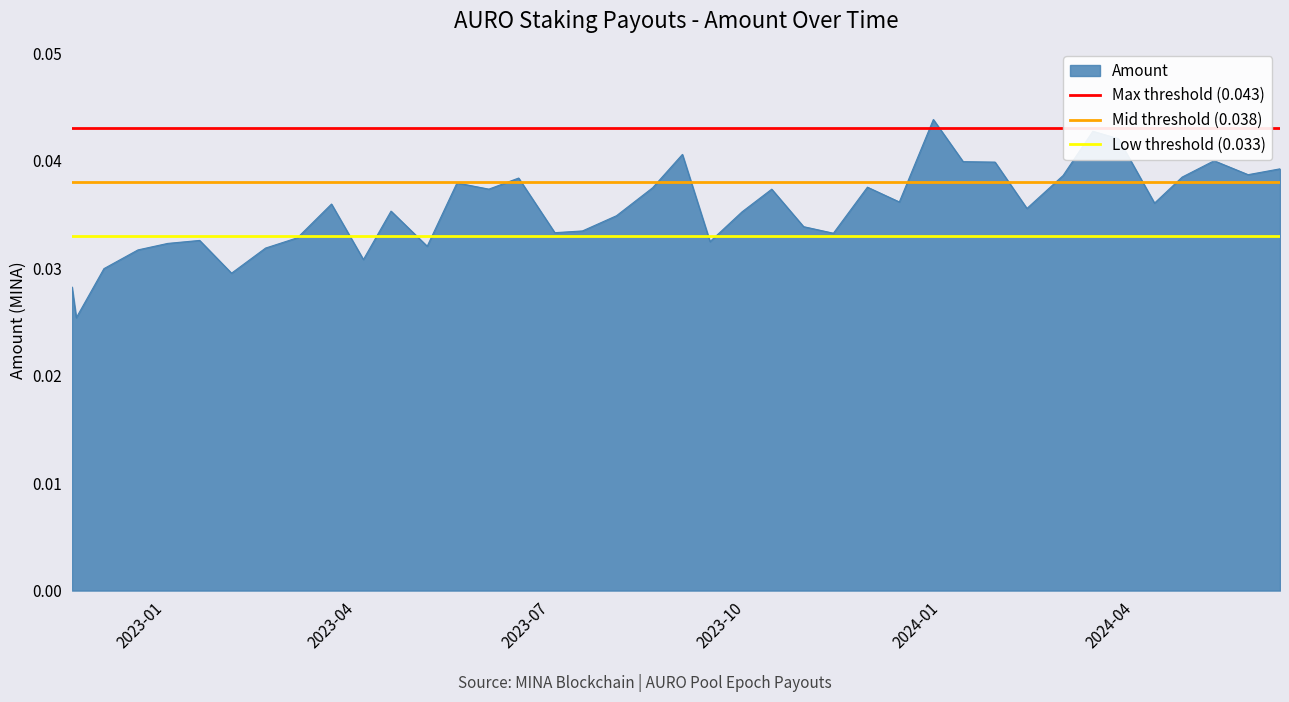

The Max threshold (0.043) series shows 0.1 at 2023-04. True or false?

False